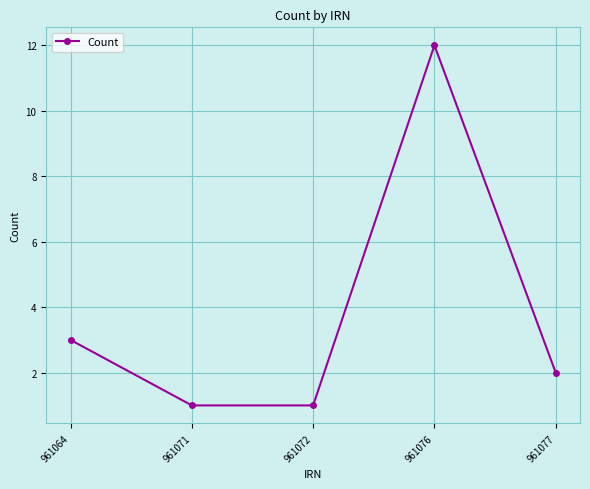

Which has a higher value, 961076 or 961064?

961076